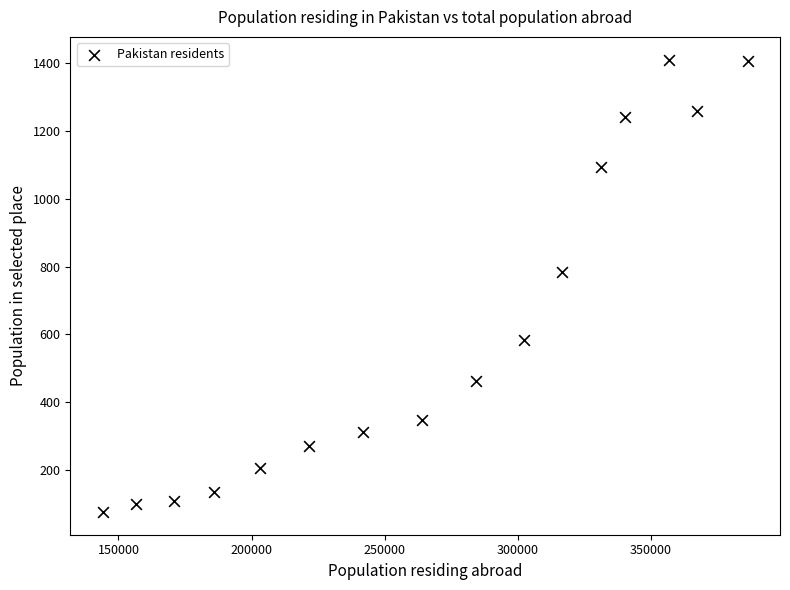

What is the range of X values (max minus min)?

242484